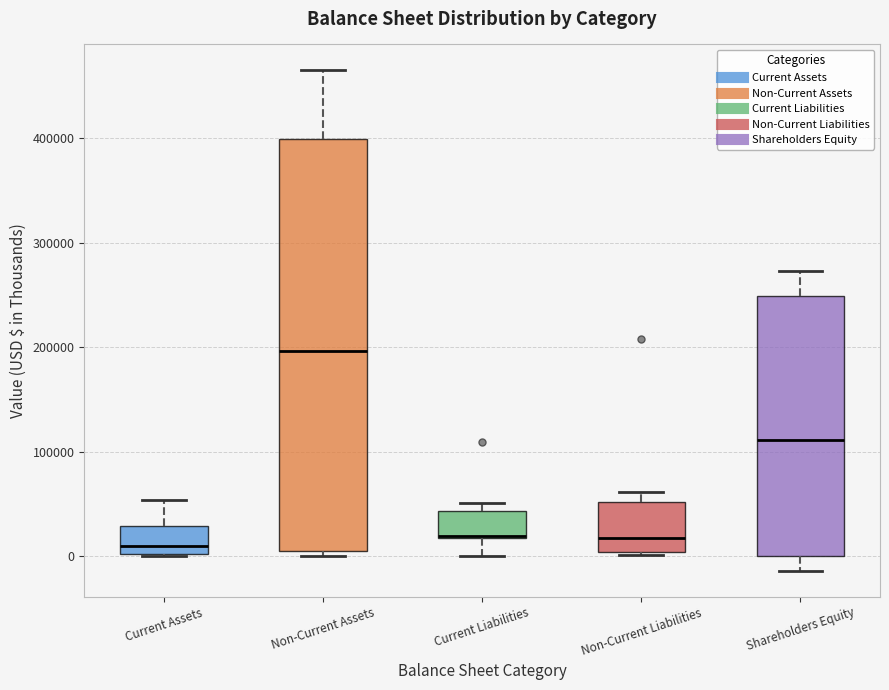

Where is the lower edge of the box for Current Liabilities on the y-axis? The values are not printed on the chart, so give them approximately, as read against the axis.

20000